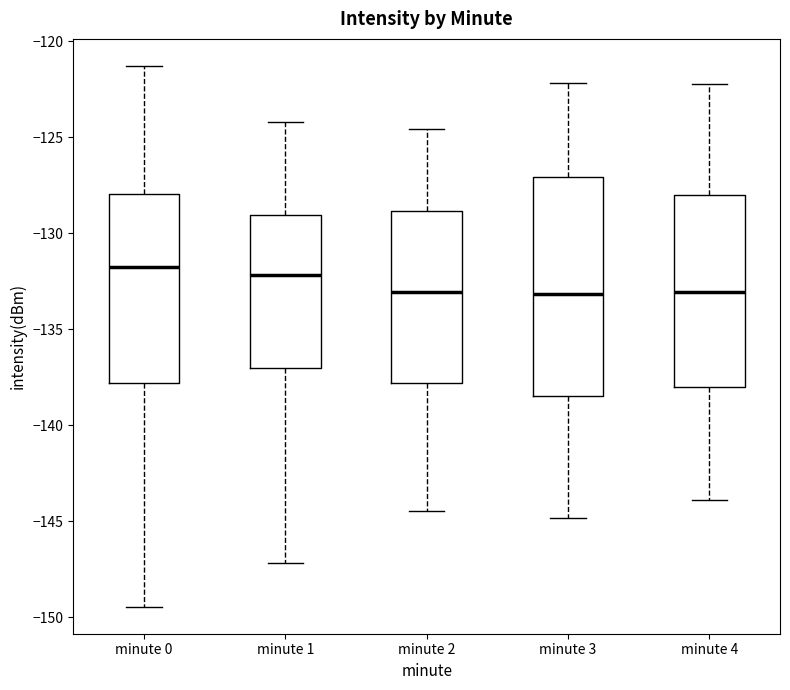

Reading left to right, read every box against the y-axis: the position of its median line, the range the box covers, and the ends of its whiskers. The values are not printed on the chart, so give them approximately, as read against the axis.

minute 0: median -131.5, box -138.0 to -128.0, whiskers -149.5 to -121.5
minute 1: median -132.0, box -137.0 to -129.0, whiskers -147.0 to -124.0
minute 2: median -133.0, box -138.0 to -129.0, whiskers -144.5 to -124.5
minute 3: median -133.0, box -138.5 to -127.0, whiskers -145.0 to -122.0
minute 4: median -133.0, box -138.0 to -128.0, whiskers -144.0 to -122.0